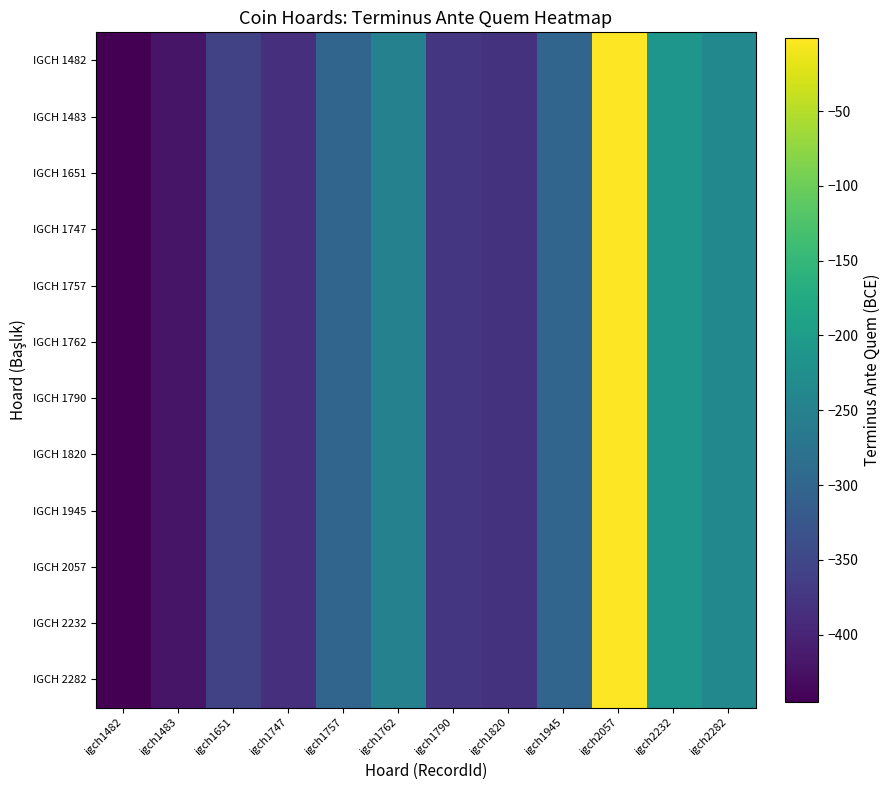

Rank the series at igch1820 from highest to lowest value.

IGCH 1482, IGCH 1483, IGCH 1651, IGCH 1747, IGCH 1757, IGCH 1762, IGCH 1790, IGCH 1820, IGCH 1945, IGCH 2057, IGCH 2232, IGCH 2282